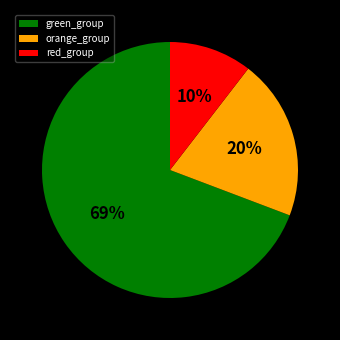

Is it true that red_group is 16% of the pie?

False